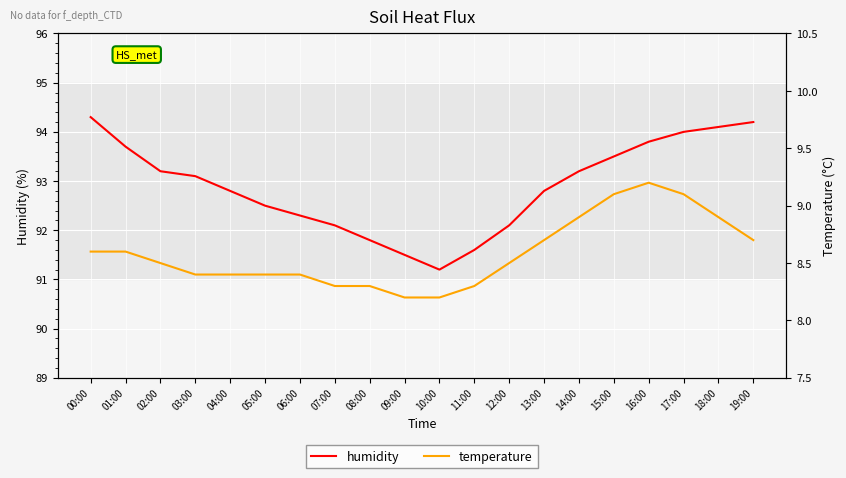

True or false: temperature and humidity cross at least once.

False